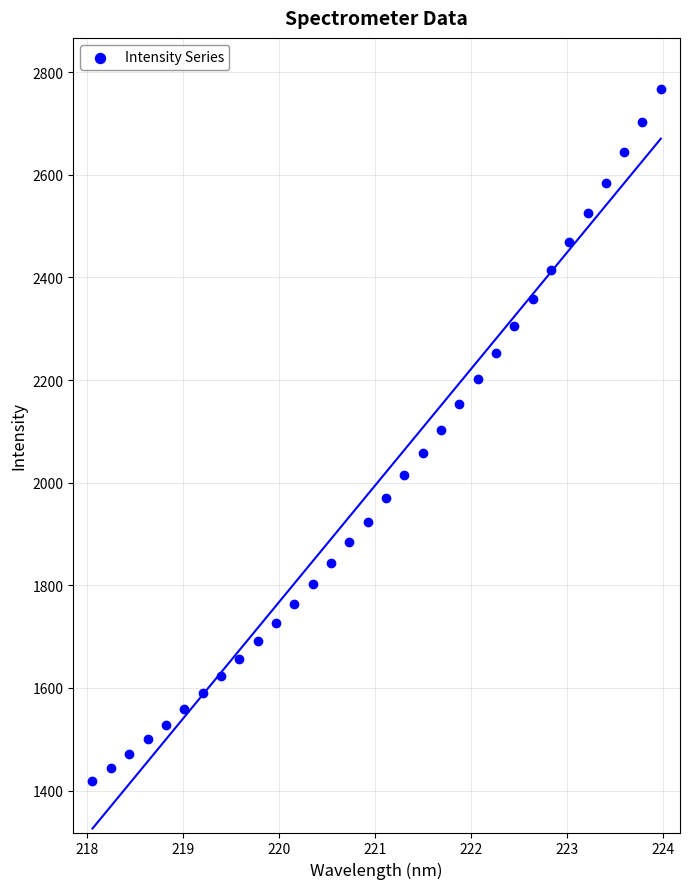

What is the range of X values (max minus min)?

5.9